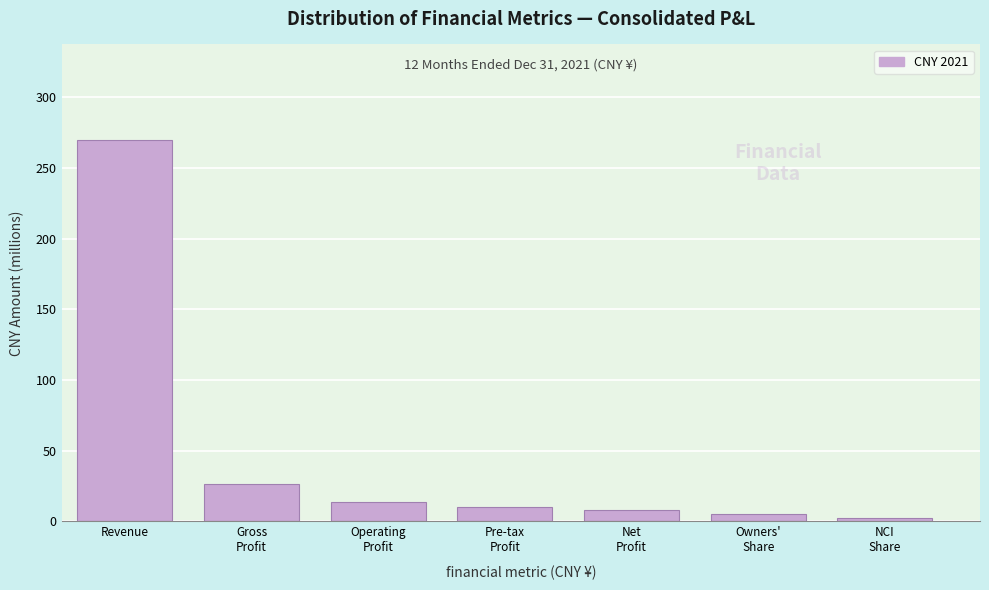

Reading left to right, extract all data points from this chart.

269.7	26.5	13.4	10.2	7.8	5.1	2.7